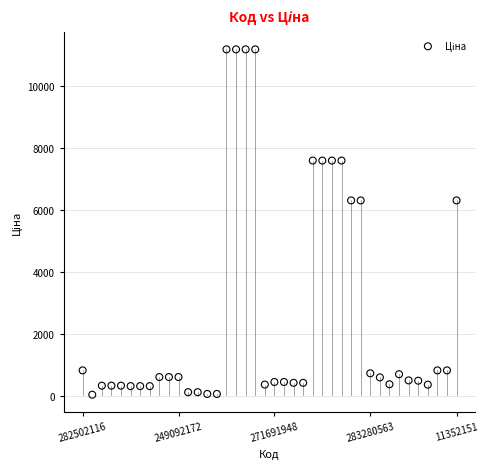

What is the range of Y values (max minus min)?

11156.1